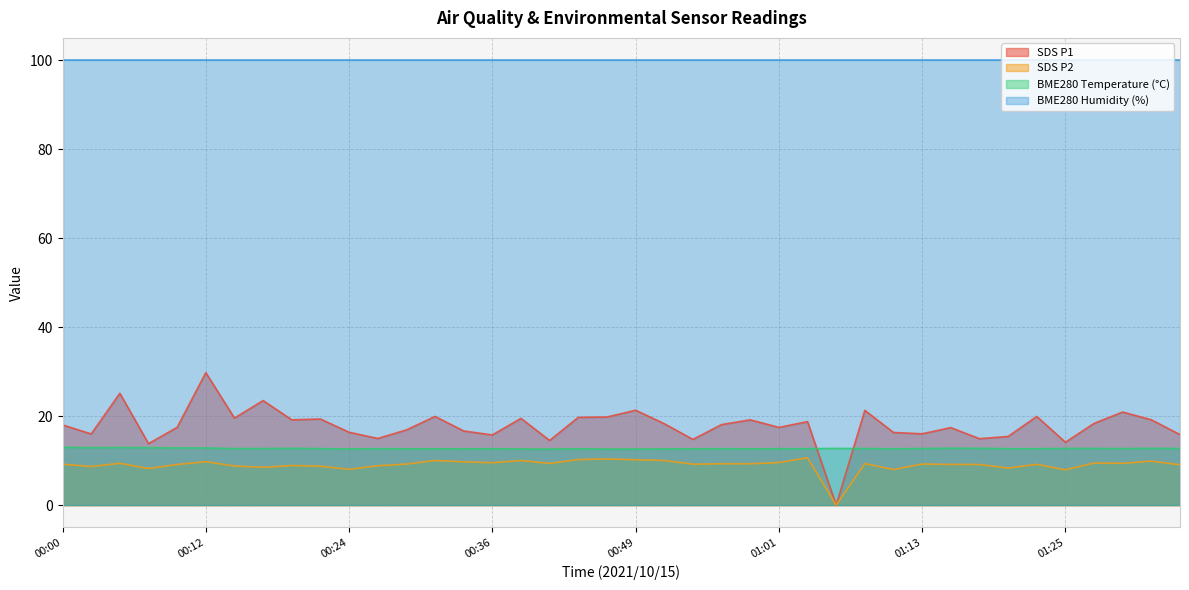

True or false: SDS_P2 has more than 0 points higher than both neighbors.

True